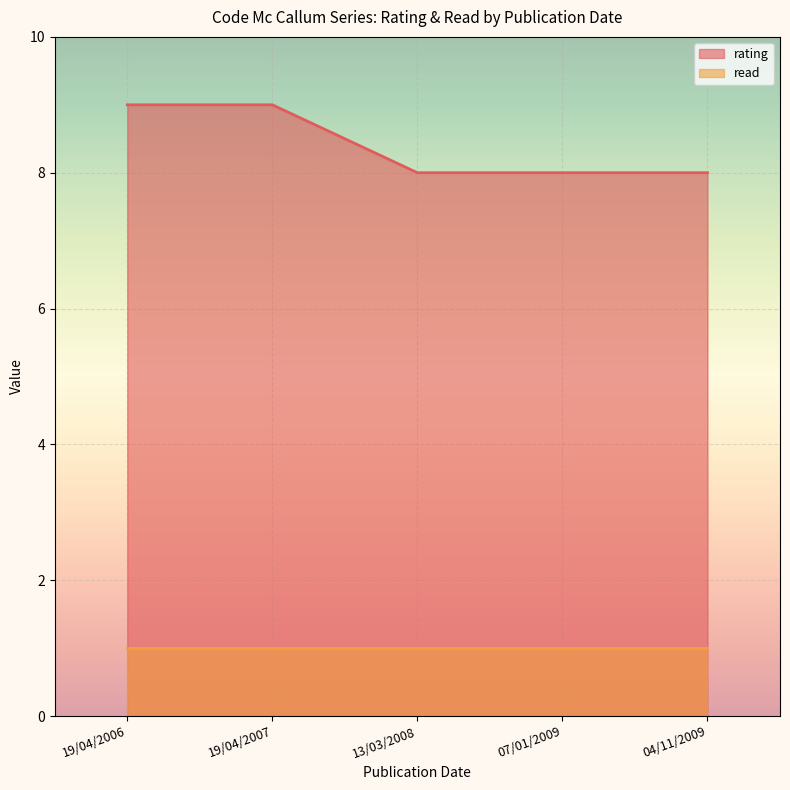

Which label corresponds to the largest value in the chart?

19/04/2006